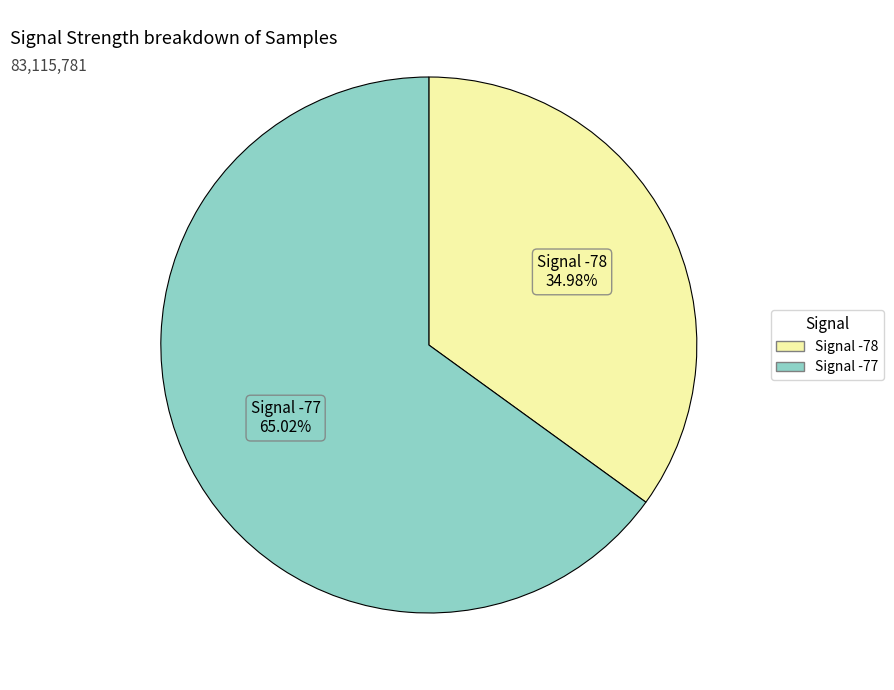

Does any single category account for the majority?

Yes